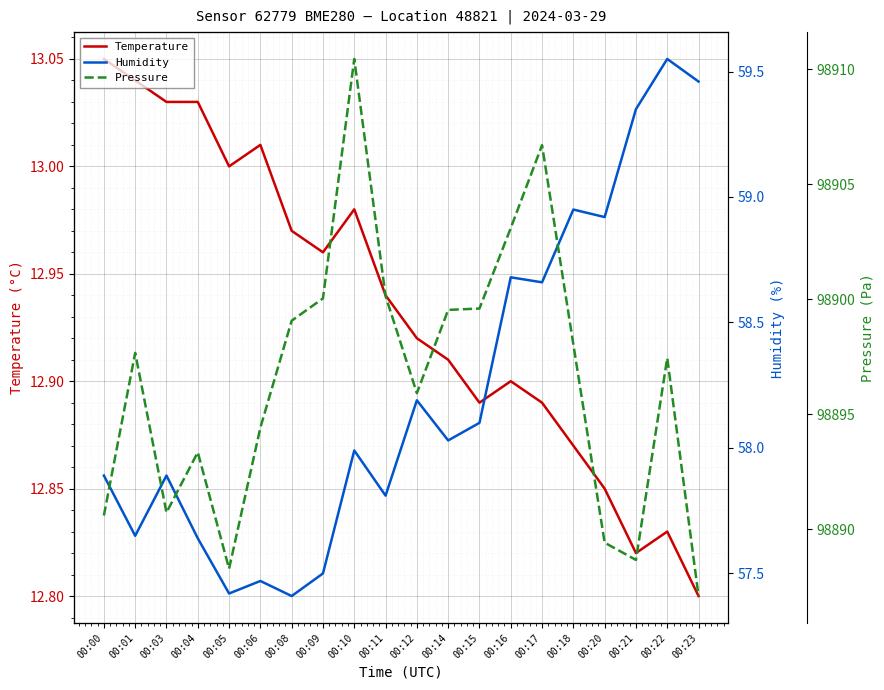

What is the average value of the Humidity series?

58.2